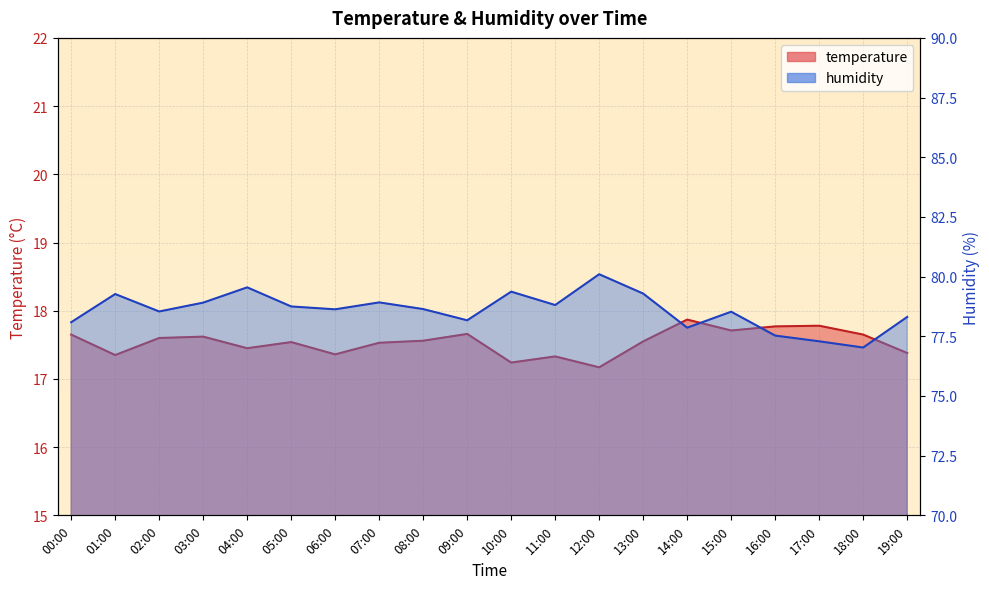

True or false: humidity and temperature intersect in this chart.

False